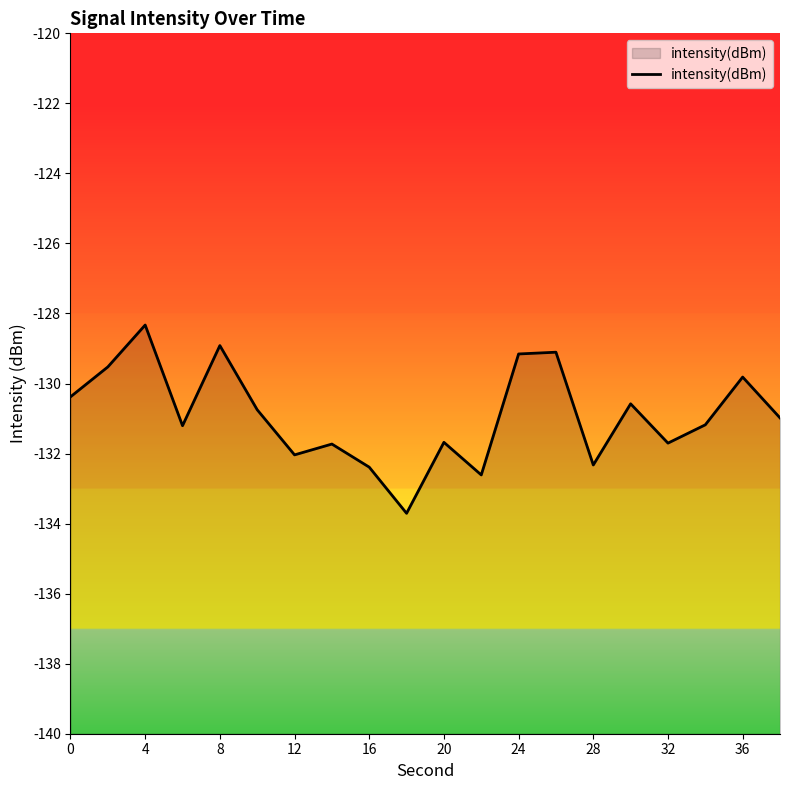

Reading left to right, transcribe all the data shown in this chart.

-130.4	-129.5	-128.3	-131.2	-128.9	-130.7	-132.0	-131.7	-132.4	-133.7	-131.7	-132.6	-129.2	-129.1	-132.3	-130.6	-131.7	-131.2	-129.8	-131.0